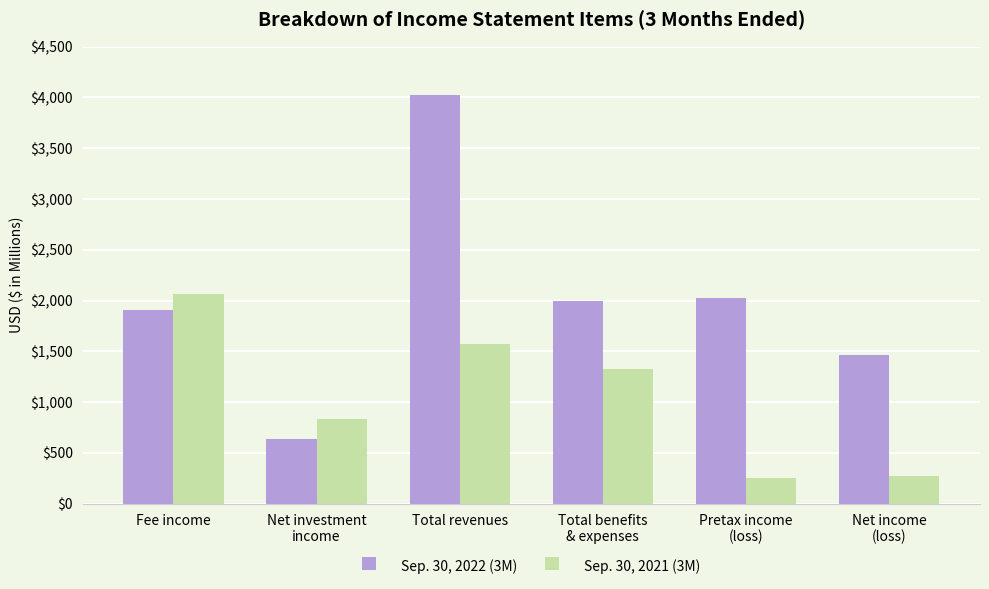

What is the sum of all Sep. 30, 2021 (3M) values?

6318